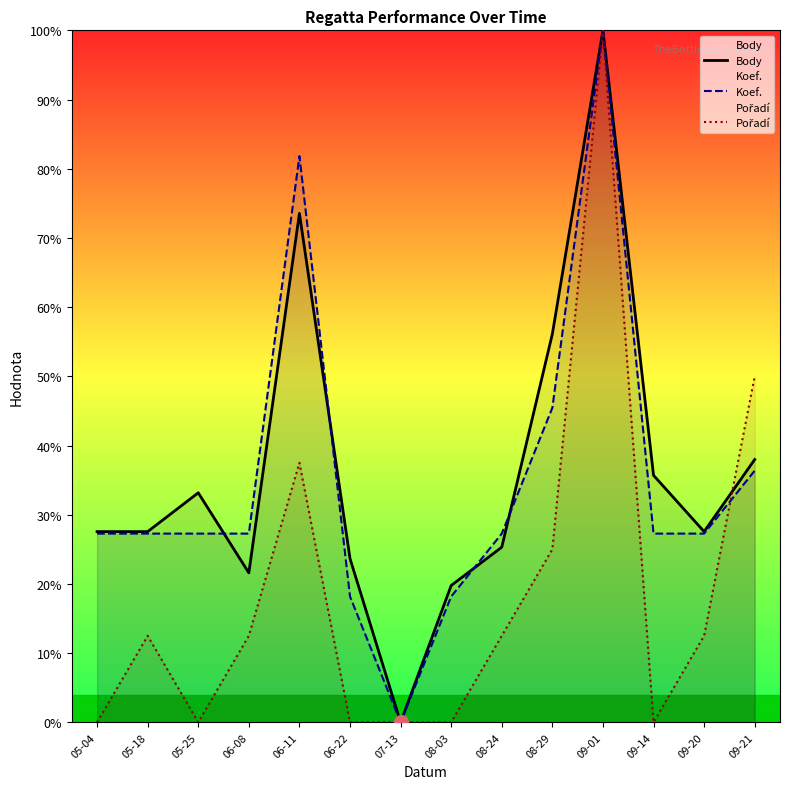

Is the value of Koef. at 09-20 greater than the value of Body at 09-21?

No